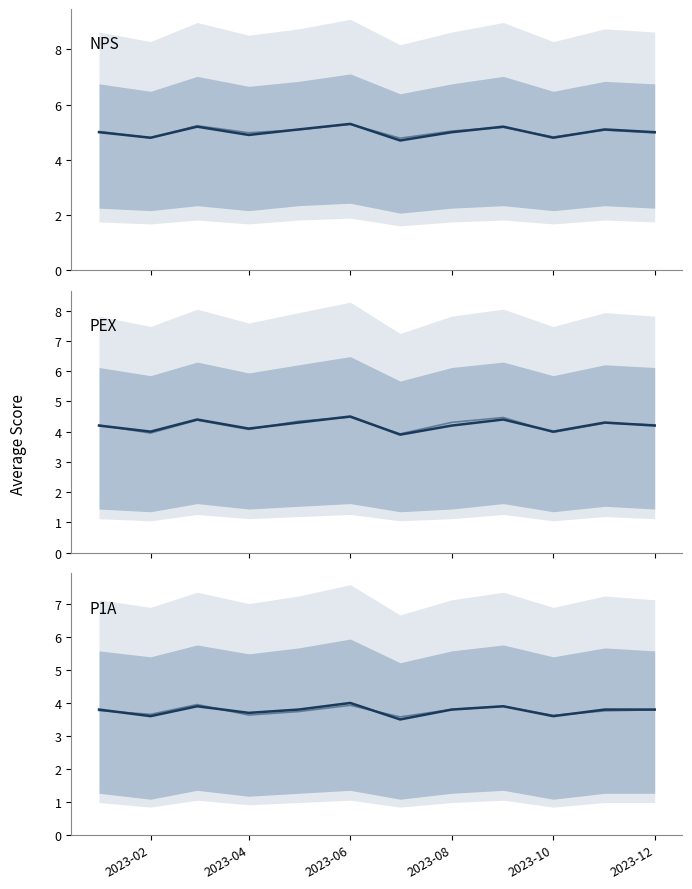

True or false: p1a noise and nps noise cross at least once.

False